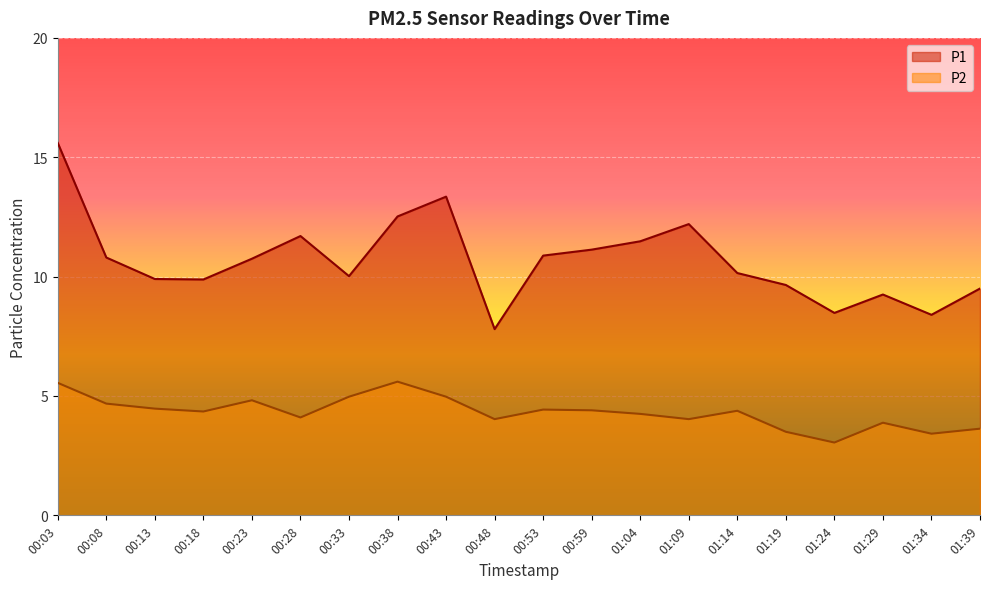

What is the minimum value for P1?

7.8